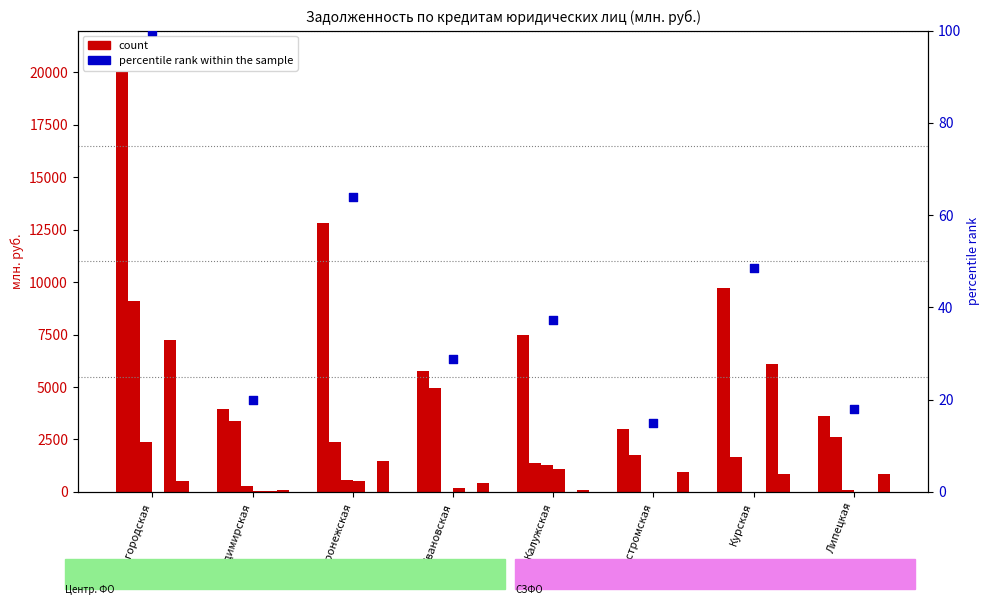

At which category is the sum across all series the highest?

Белгородская